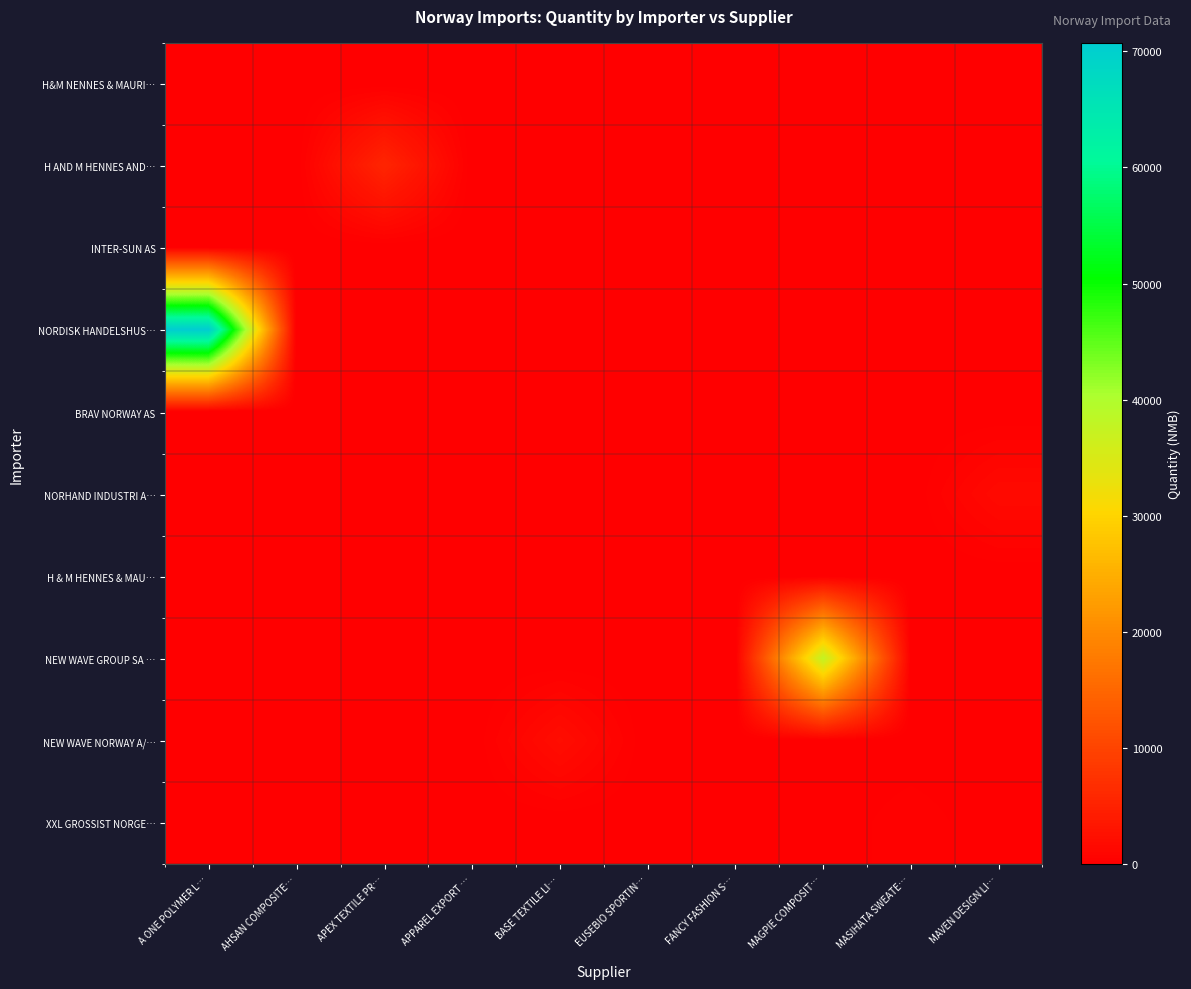

At how many categories does at least one series exceed 55764?

1